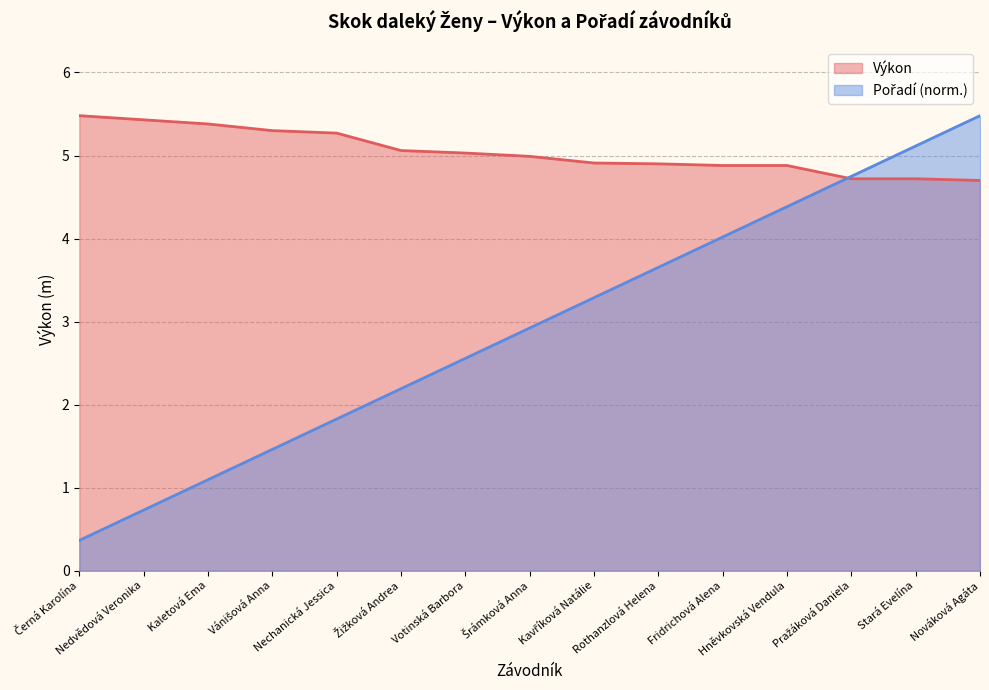

Reading left to right, list all the values displayed in this chart.

Výkon: 5.5	5.4	5.4	5.3	5.3	5.1	5.0	5.0	4.9	4.9	4.9	4.9	4.7	4.7	4.7
Pořadí: 0.4	0.7	1.1	1.5	1.8	2.2	2.6	2.9	3.3	3.7	4.0	4.4	4.7	5.1	5.5